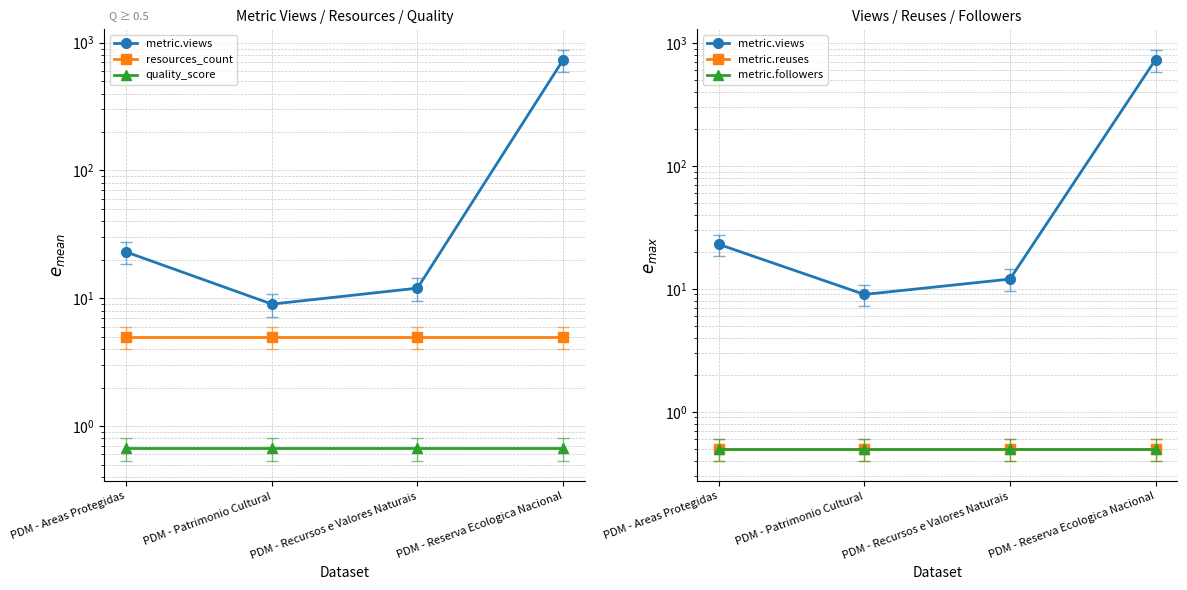

What is the label of the 3rd point from the left?

PDM - Recursos e Valores Naturais